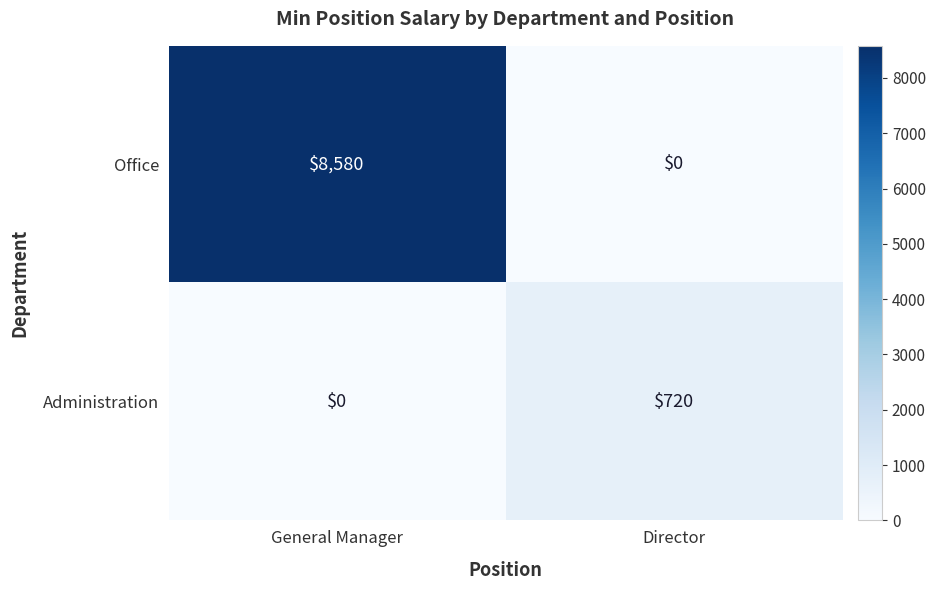

What is the sum of all Administration values?

720